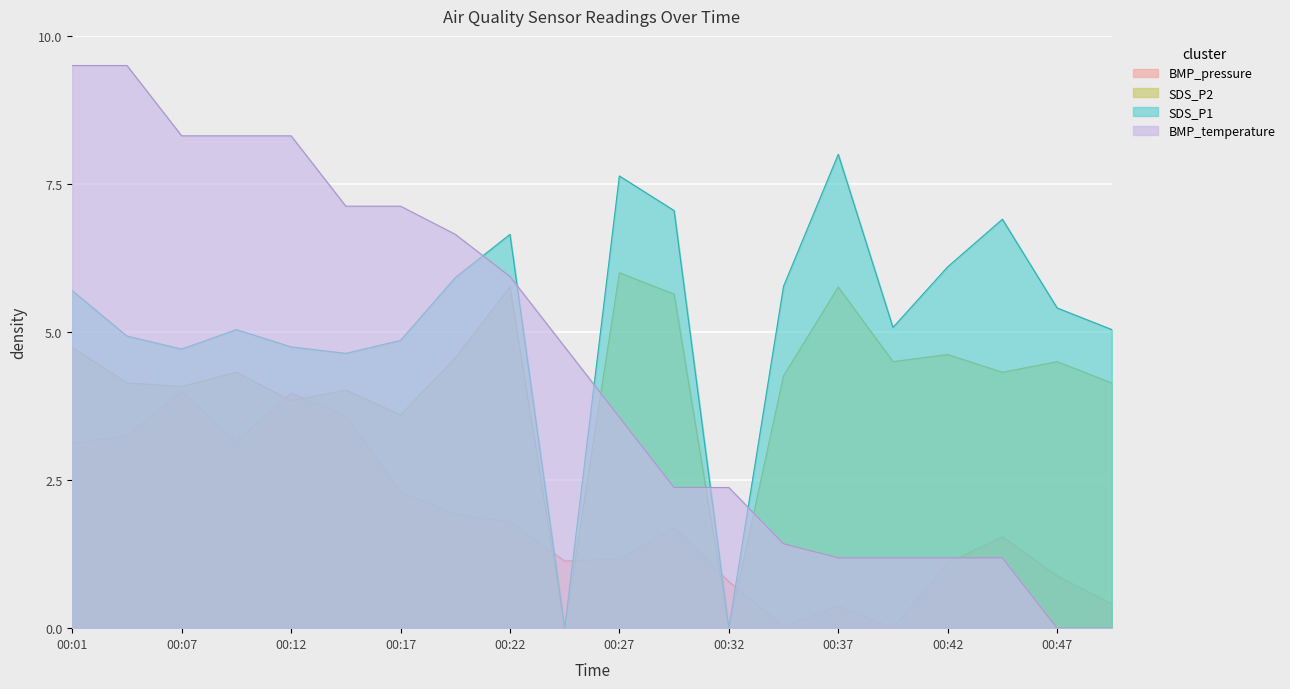

Which series ends up on top after the final intersection of SDS_P2 and BMP_temperature?

SDS_P2